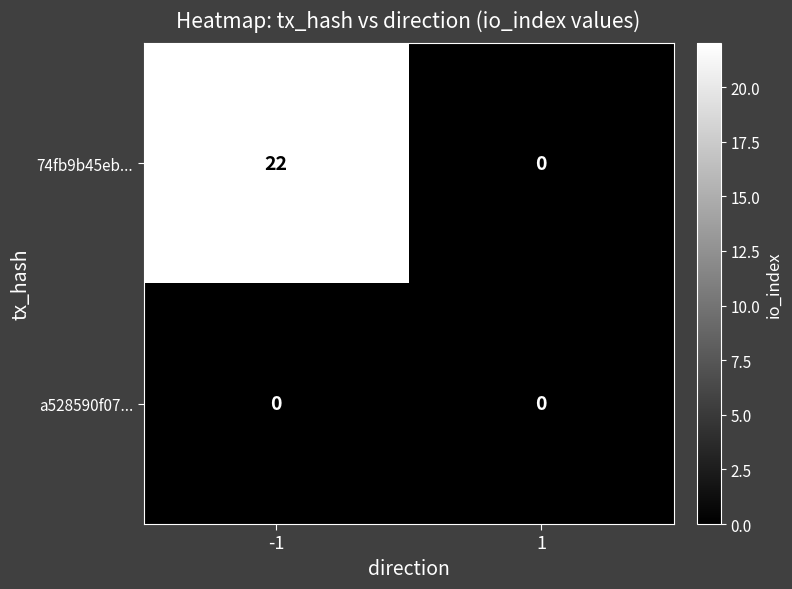

Which series has the widest spread of values?

74fb9b45eb...